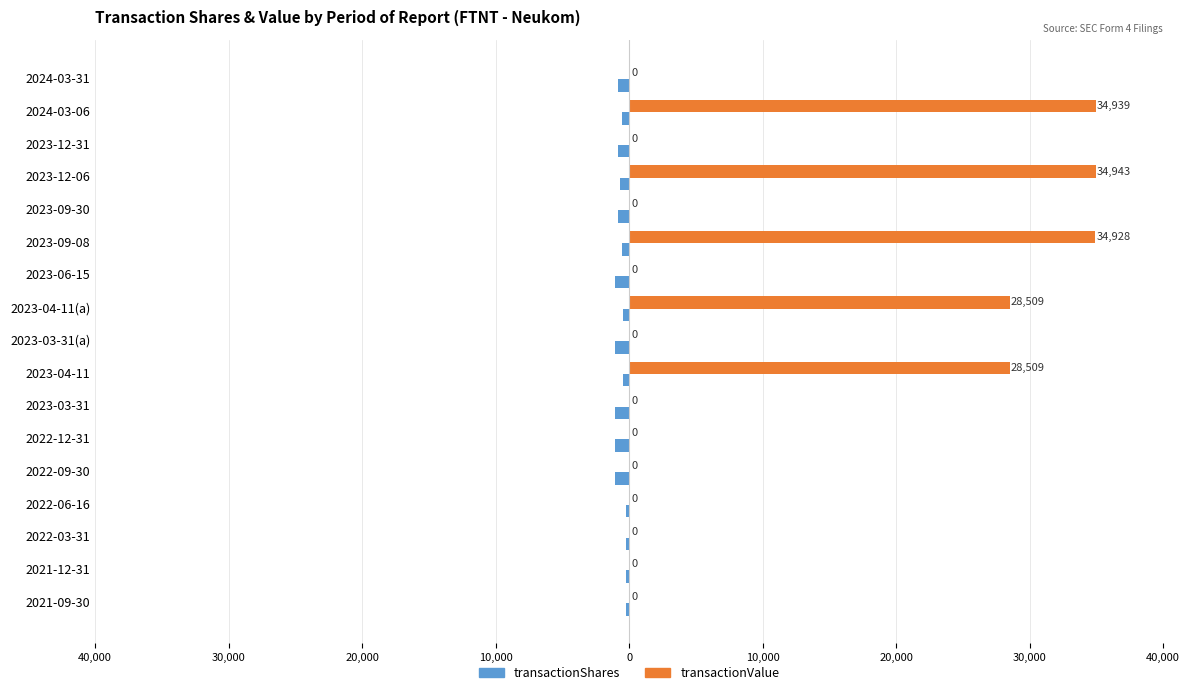

What are all the series names shown in the legend?

transactionShares, transactionValue